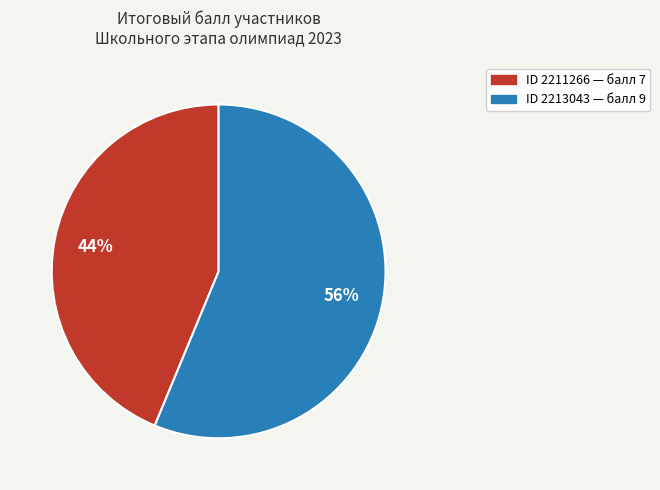

Is there any slice that represents more than half of the pie?

Yes